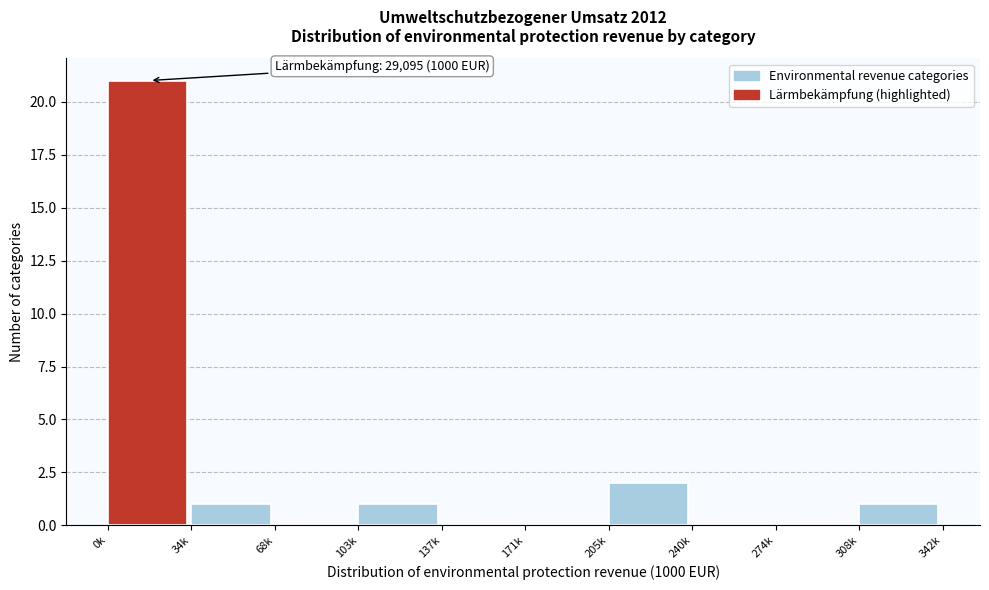

Reading left to right, extract all data points from this chart.

0k=21	34k=1	68k=0	103k=1	137k=0	171k=0	205k=2	240k=0	274k=0	308k=1